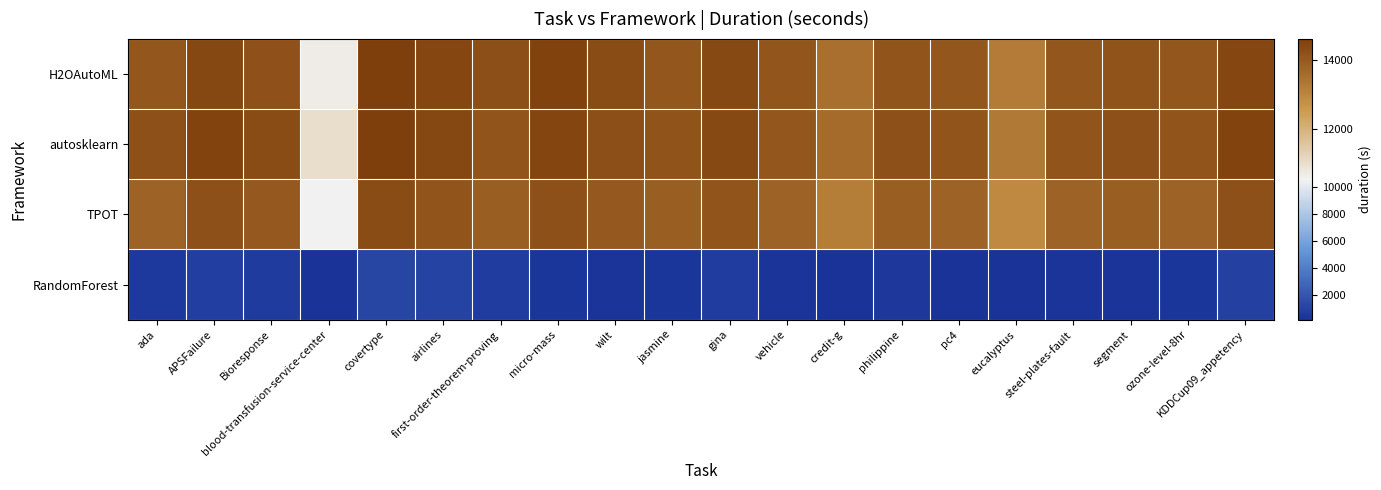

Count the number of categories in the chart.

20